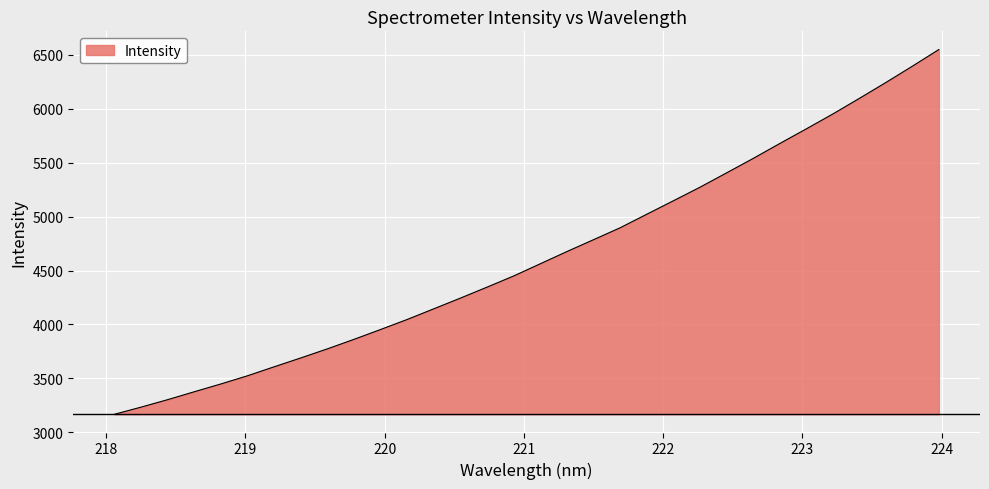

What is the difference between the maximum and minimum values?

3383.5